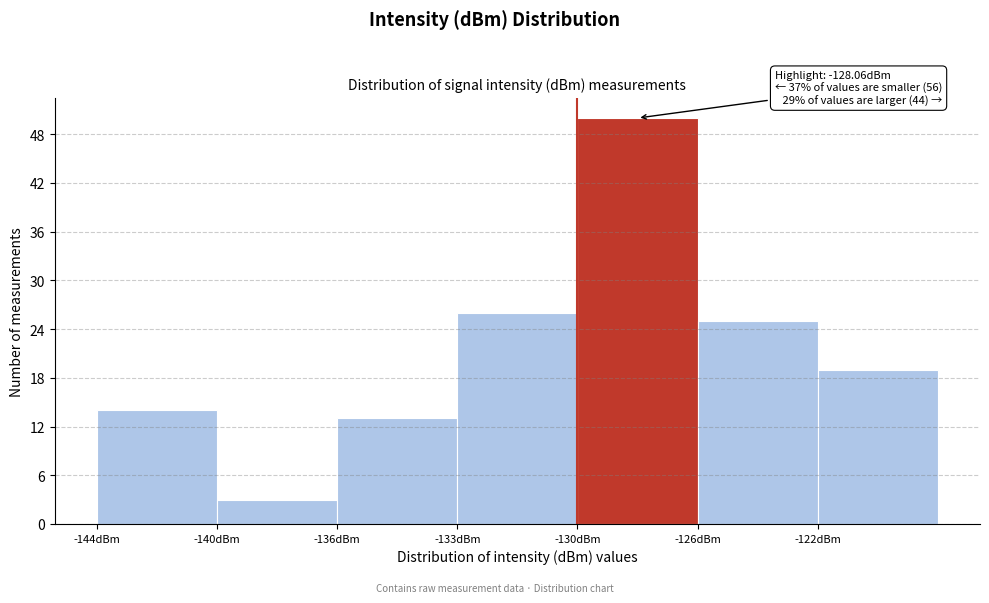

Reading left to right, list all the values displayed in this chart.

-144dBm=14	-140dBm=3	-136dBm=13	-133dBm=26	-130dBm=50	-126dBm=25	-122dBm=19